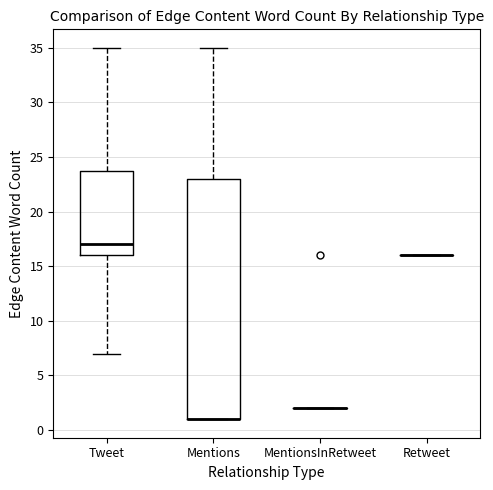

Reading left to right, read every box against the y-axis: the position of its median line, the range the box covers, and the ends of its whiskers. The values are not printed on the chart, so give them approximately, as read against the axis.

Tweet: median 17, box 16 to 24, whiskers 7 to 35
Mentions: median 1 (drawn on the box's lower edge), box 1 to 23, whiskers 1 to 35
MentionsInRetweet: box collapsed to a line at 2, whiskers 2 to 2
Retweet: box collapsed to a line at 16, whiskers 16 to 16